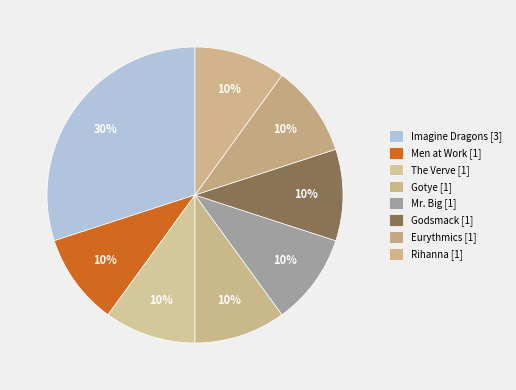

Combined, what portion of the pie is Men at Work and The Verve?

20.0%